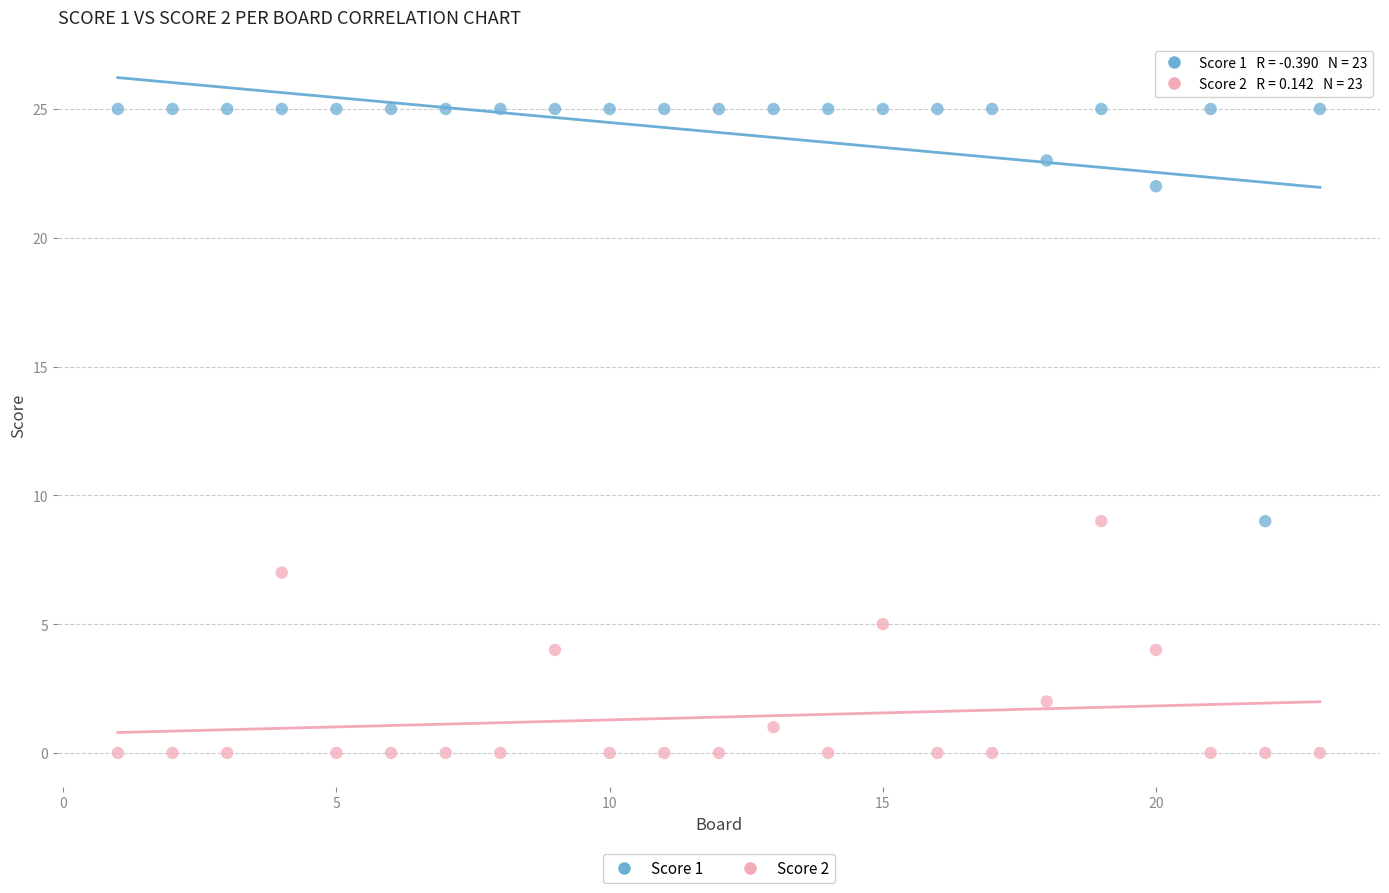

Which series reaches the minimum Y coordinate?

Score 2